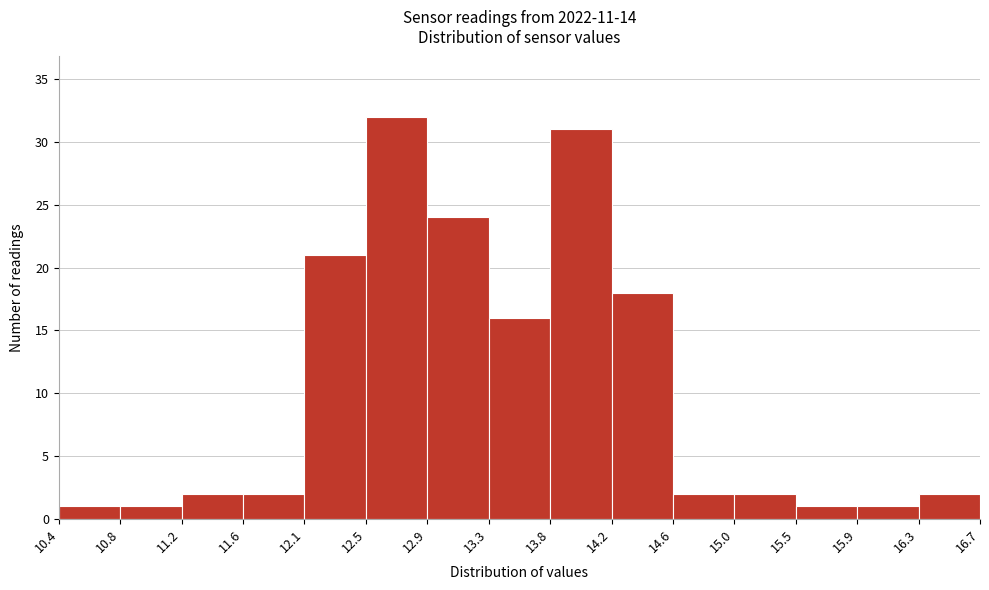

Reading left to right, list every bar in this chart as the range it spans on the x-axis followed by its height. The values are not printed on the chart, so give them approximately, as read against the axis.

10.4 to 10.8: 1
10.8 to 11.2: 1
11.2 to 11.6: 2
11.6 to 12.1: 2
12.1 to 12.5: 21
12.5 to 12.9: 32
12.9 to 13.3: 24
13.3 to 13.8: 16
13.8 to 14.2: 31
14.2 to 14.6: 18
14.6 to 15.0: 2
15.0 to 15.5: 2
15.5 to 15.9: 1
15.9 to 16.3: 1
16.3 to 16.7: 2